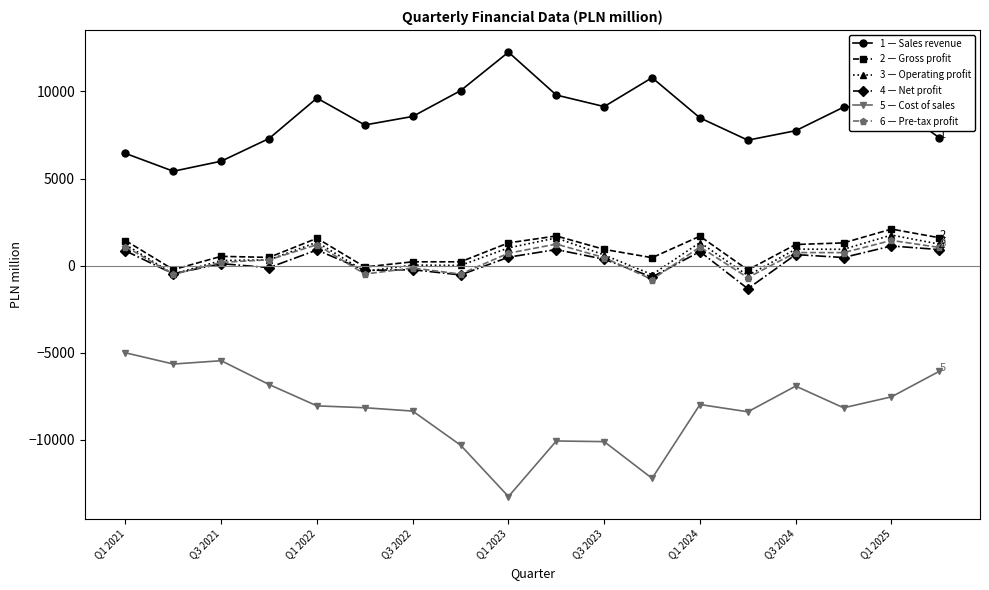

What is the greatest value displayed?

12257